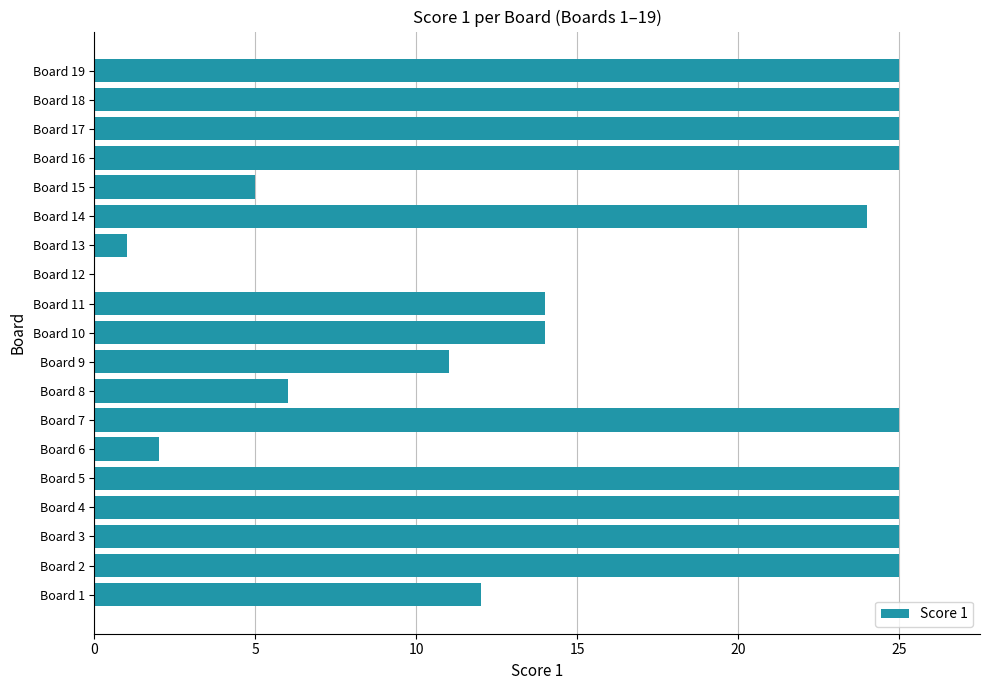

The chart shows a value of 5 at Board 14. True or false?

False